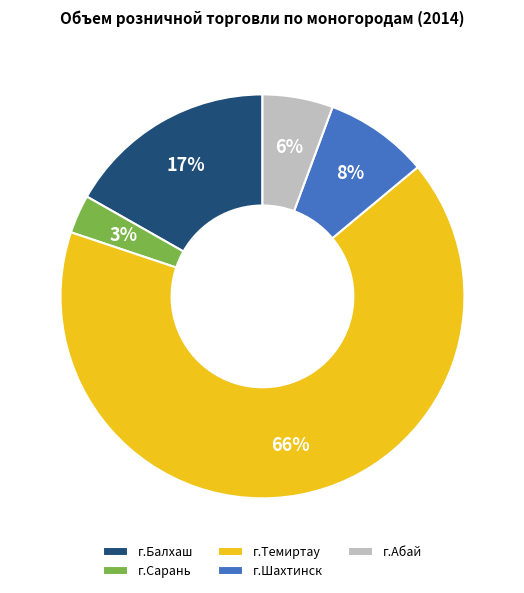

How many segments does this pie chart have?

5